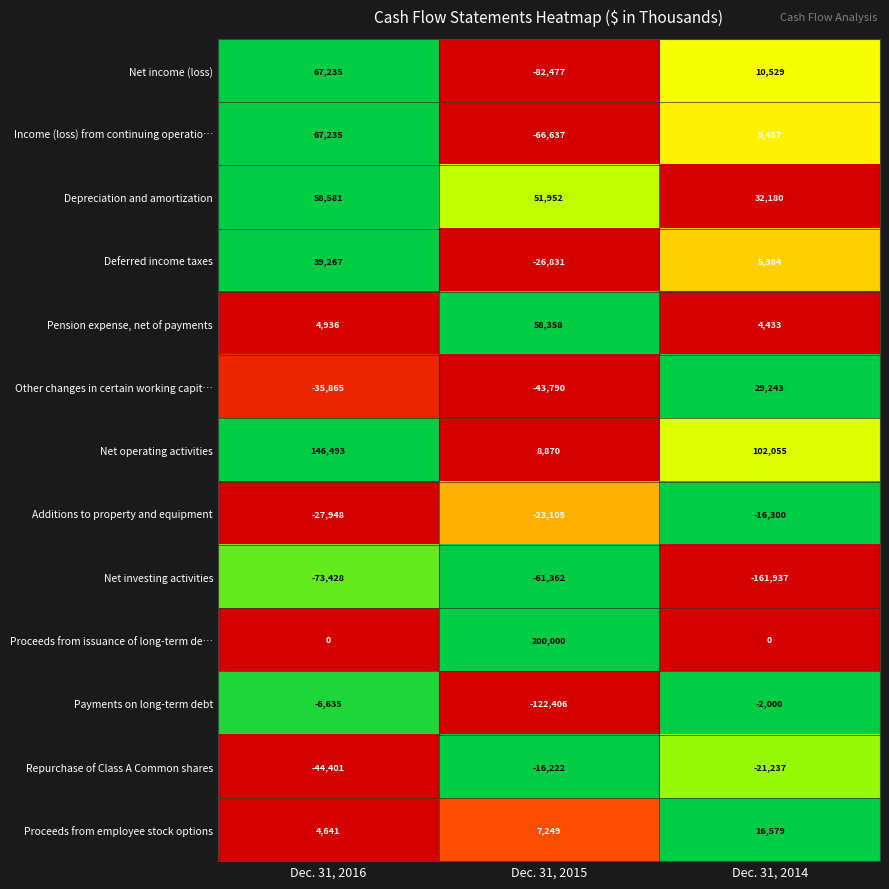

Rank the series at Dec. 31, 2014 from highest to lowest value.

Net operating activities, Depreciation and amortization, Other changes in certain working capit…, Proceeds from employee stock options, Net income (loss), Income (loss) from continuing operatio…, Deferred income taxes, Pension expense, net of payments, Proceeds from issuance of long-term de…, Payments on long-term debt, Additions to property and equipment, Repurchase of Class A Common shares, Net investing activities